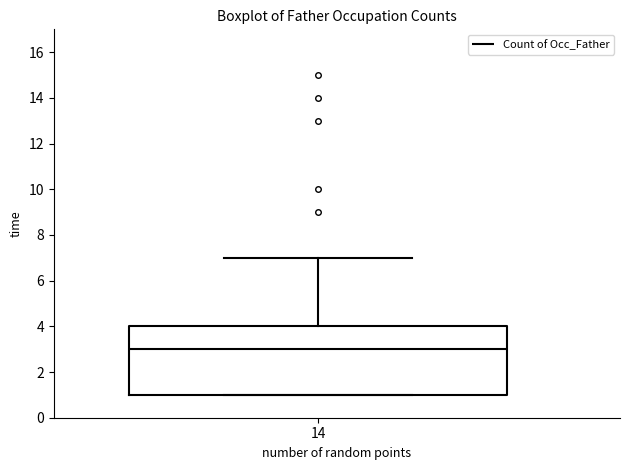

Transcribe this box plot: give where the median line is, the range the box spans, and where the two whiskers end, as read against the y-axis. The values are not printed on the chart, so give them approximately, as read against the axis.

median 3, box 1 to 4, whiskers 1 to 7